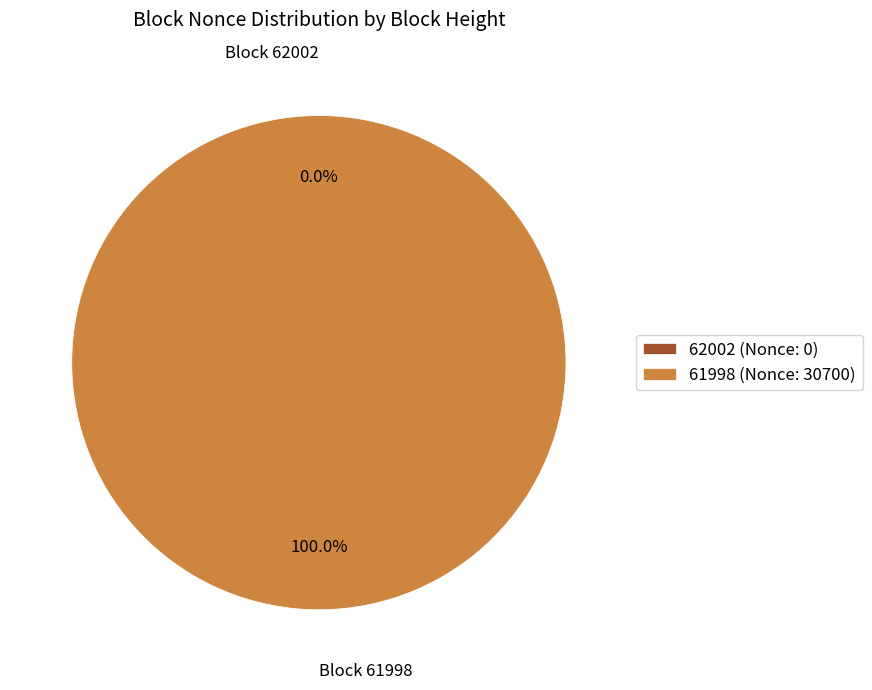

Which category has the biggest portion of the pie?

61998